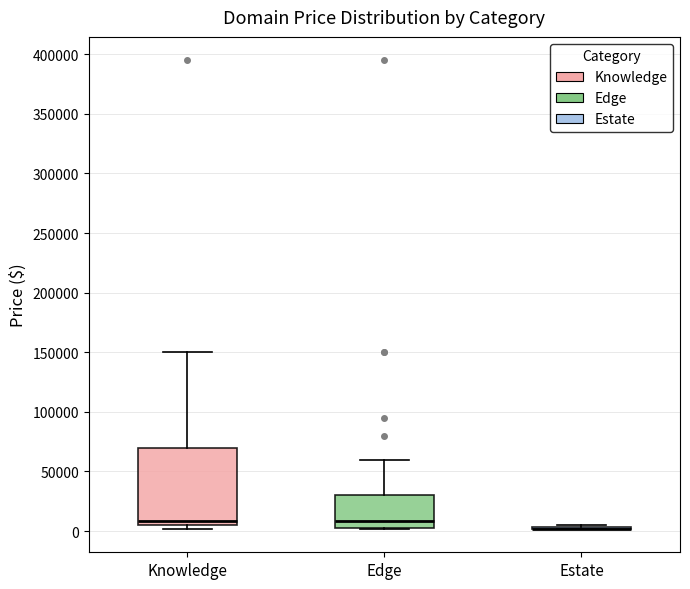

Where is the lower edge of the box for Edge on the y-axis? The values are not printed on the chart, so give them approximately, as read against the axis.

5000